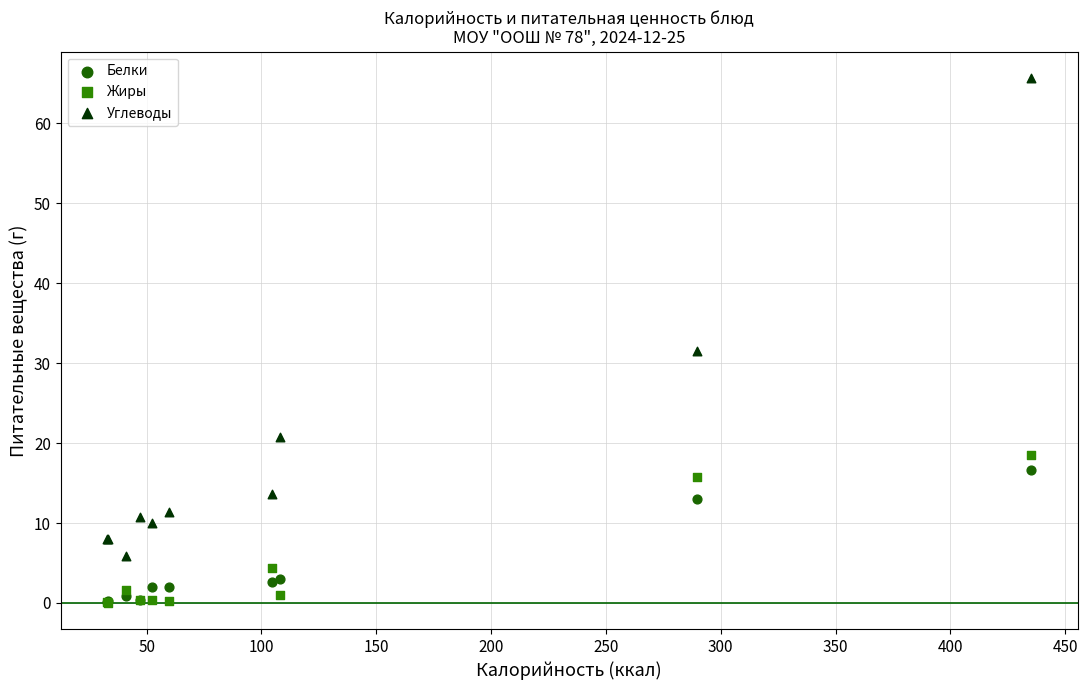

In the Углеводы series, what Y value is closest to 35?

31.6